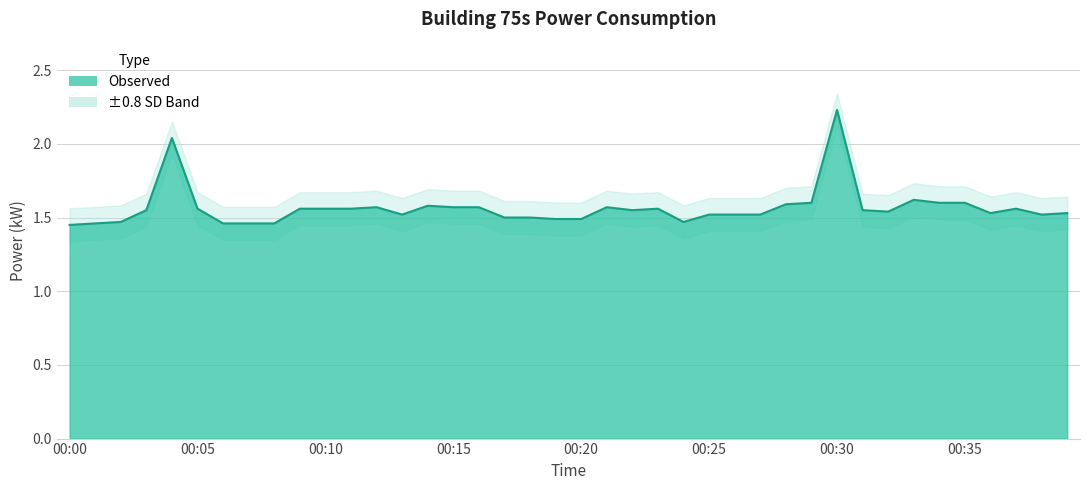

Reading left to right, list all the values displayed in this chart.

1.4	1.5	1.5	1.6	2.0	1.6	1.5	1.5	1.5	1.6	1.6	1.6	1.6	1.5	1.6	1.6	1.6	1.5	1.5	1.5	1.5	1.6	1.6	1.6	1.5	1.5	1.5	1.5	1.6	1.6	2.2	1.6	1.5	1.6	1.6	1.6	1.5	1.6	1.5	1.5